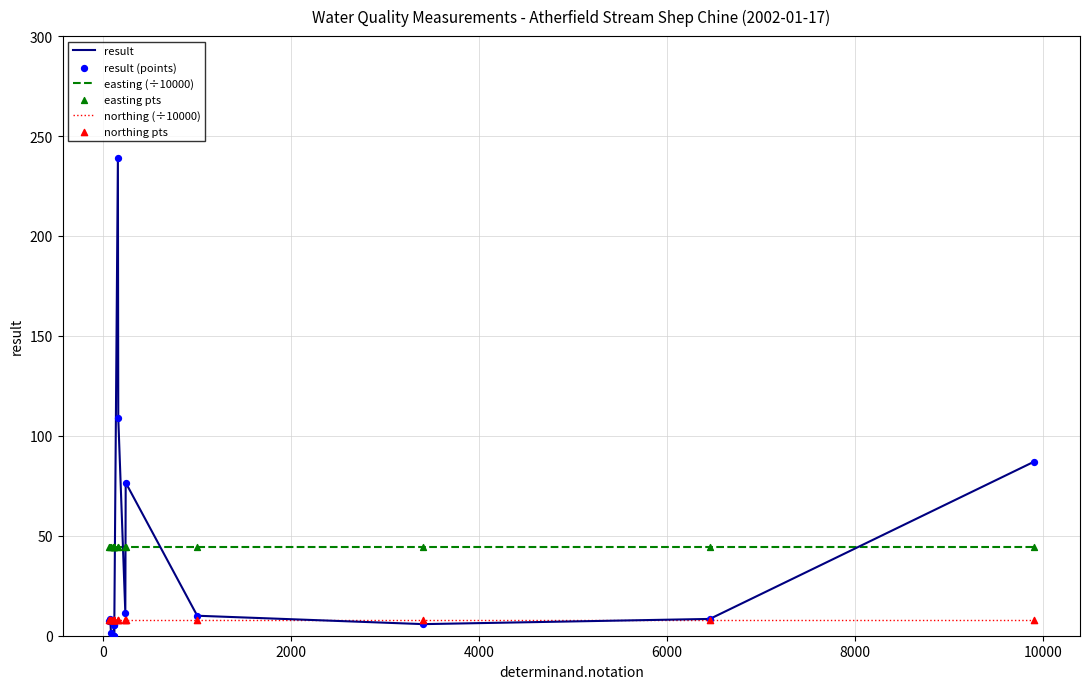

Which series has the widest spread of values?

result